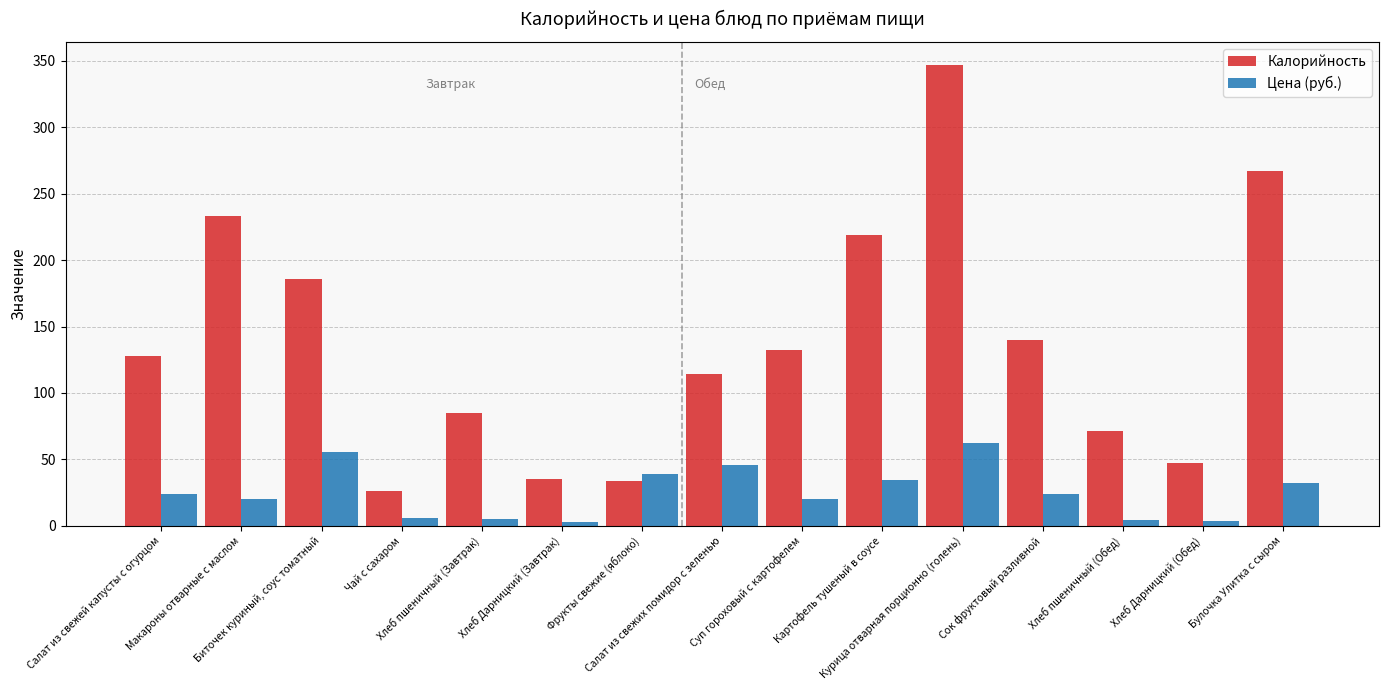

How many series are shown in this chart?

2